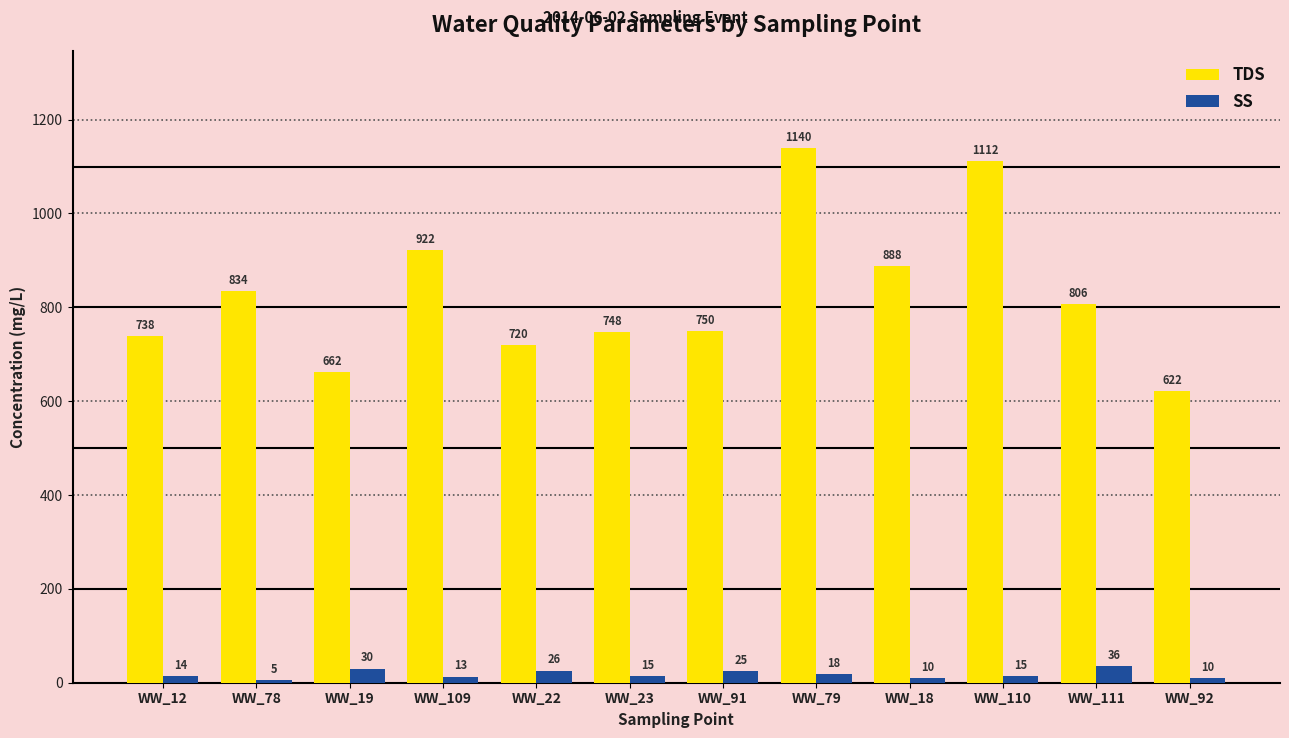

Is it true that SS equals 5 at WW_78?

True